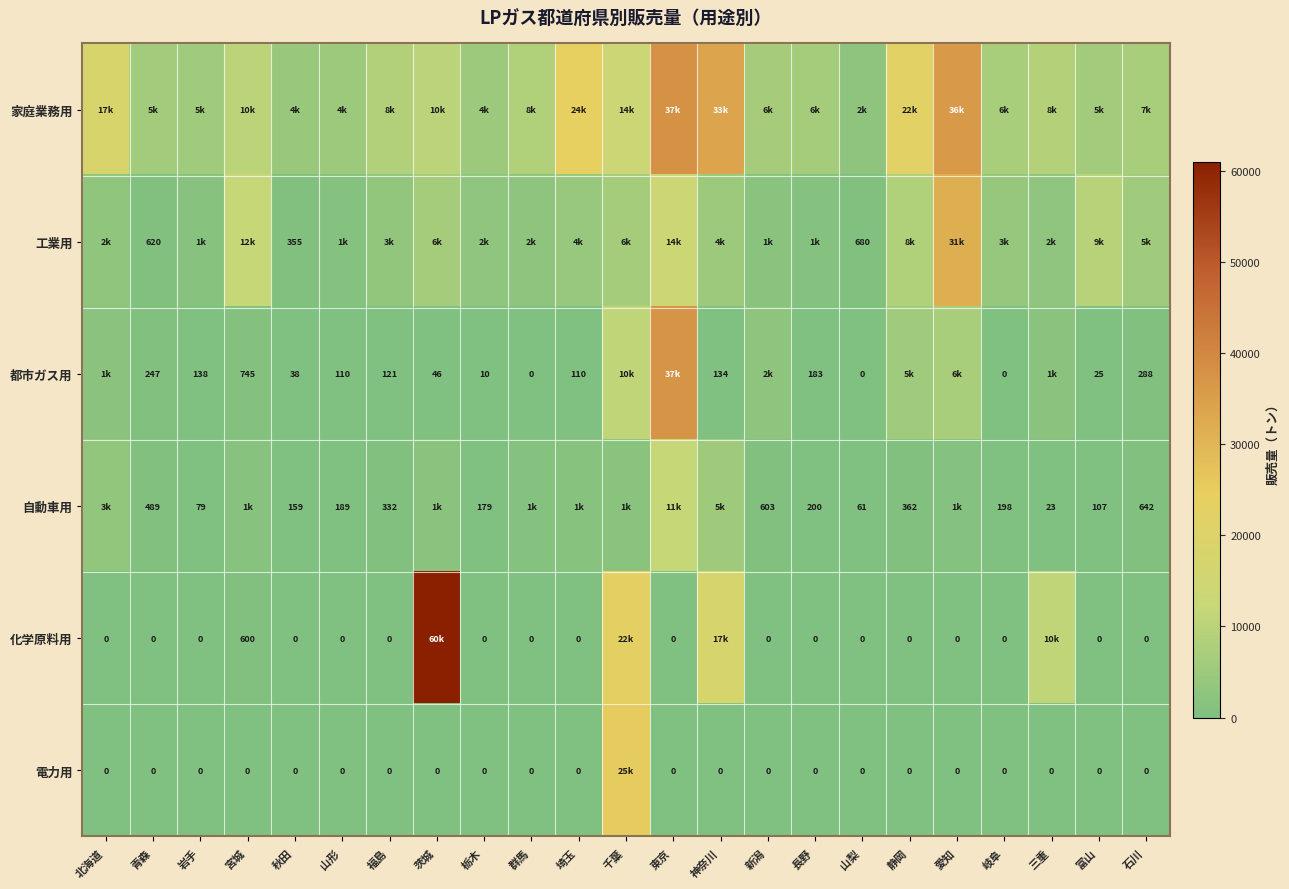

Is the value of 化学原料用 at 宮城 greater than the value of 都市ガス用 at 石川?

Yes